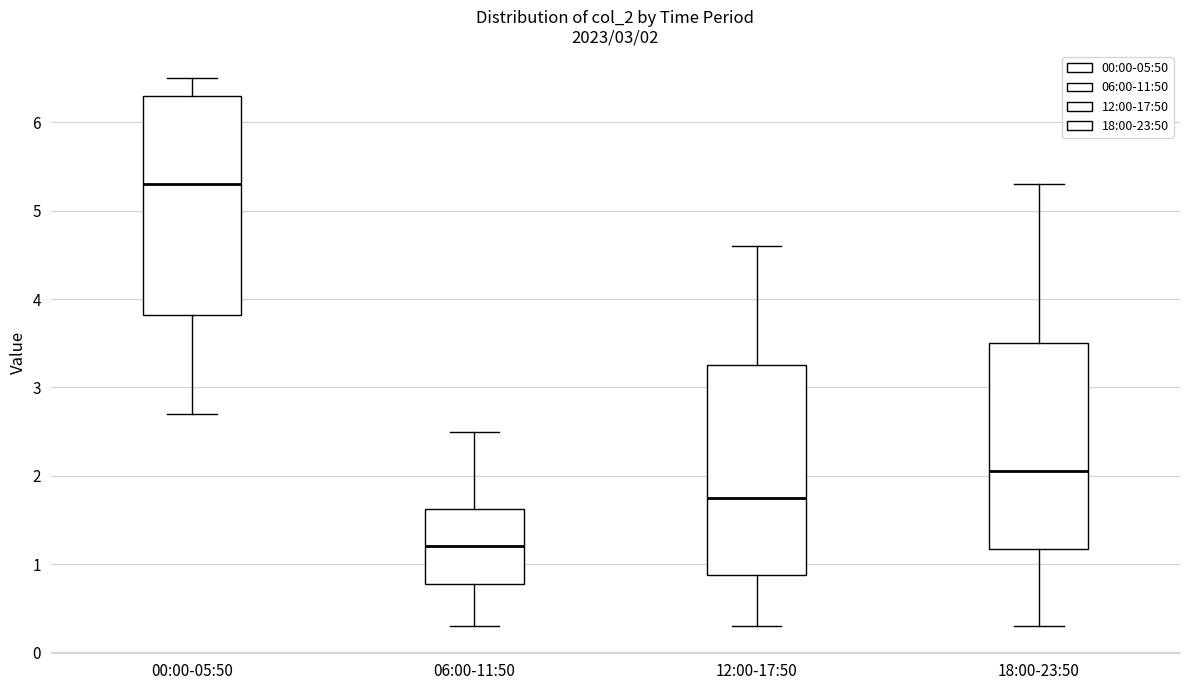

Which box's median line is the lowest?

06:00-11:50